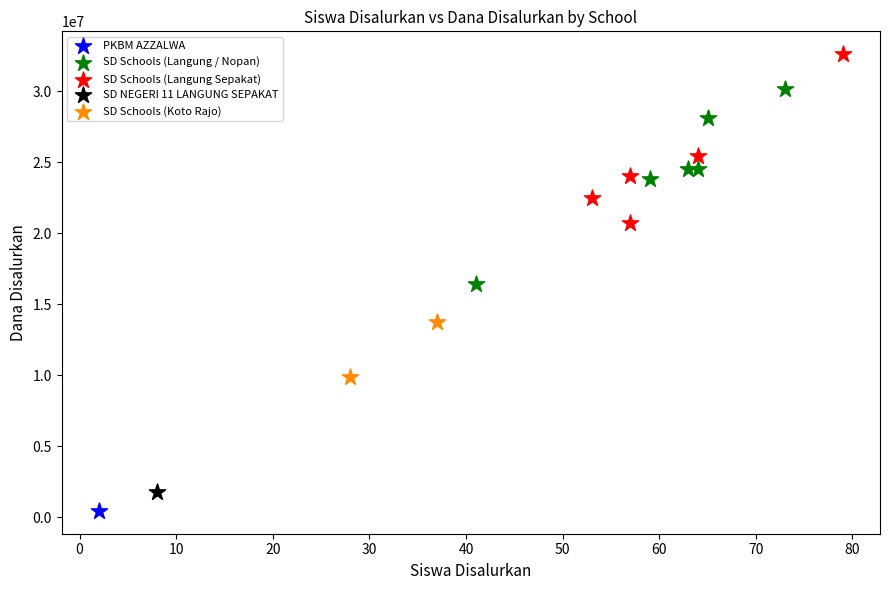

What are all the series names shown in the legend?

PKBM AZZALWA, SD Schools (Langung / Nopan), SD Schools (Langung Sepakat), SD NEGERI 11 LANGUNG SEPAKAT, SD Schools (Koto Rajo)